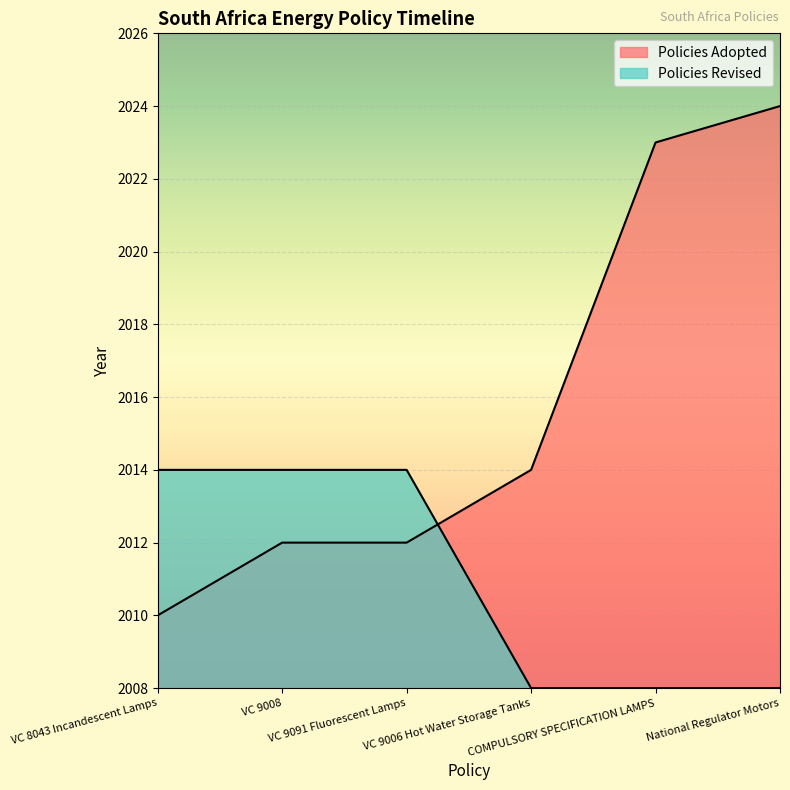

At how many categories does at least one series exceed 2023?

1